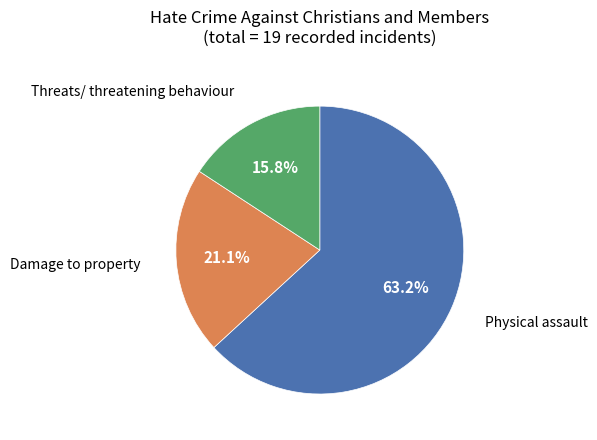

To the nearest percent, what is the average slice percentage?

33%